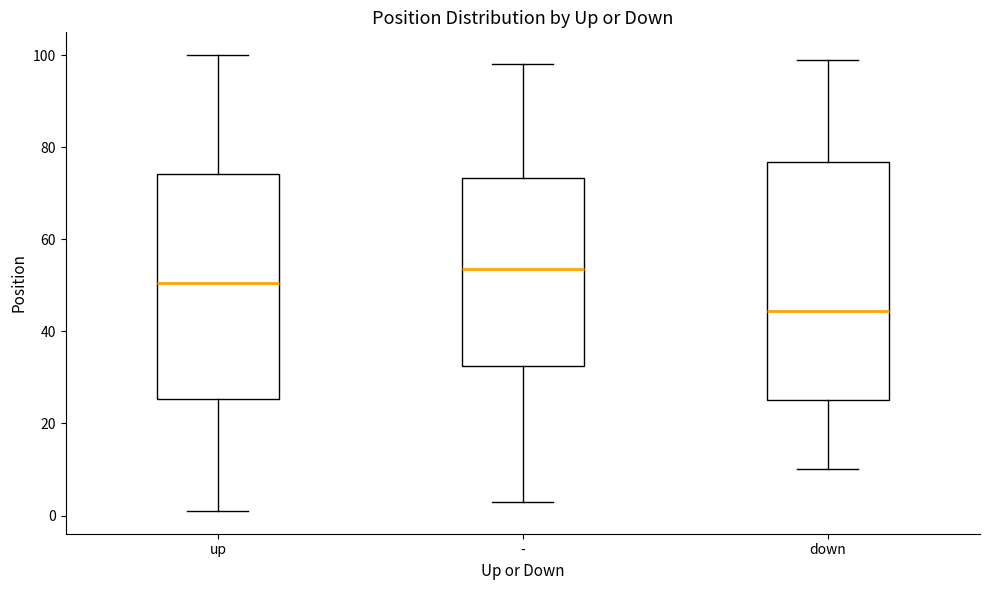

Comparing the boxes themselves (not the whiskers), which one is the tallest?

down